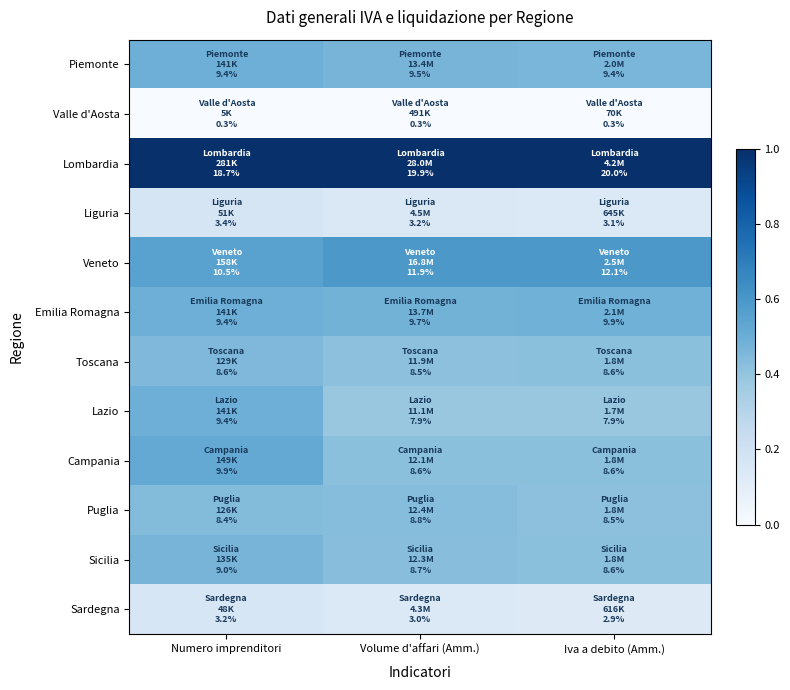

Which series has the largest total across all categories?

Lombardia